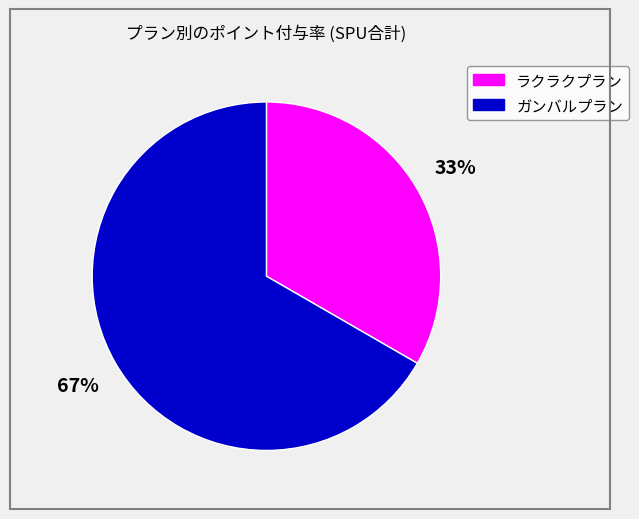

How many slices are in this pie chart?

2